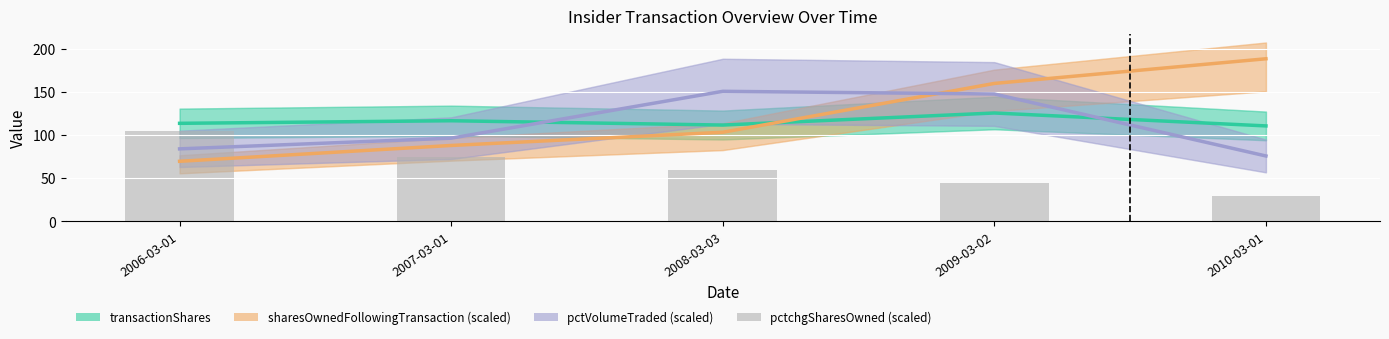

What is the minimum value shown in the chart?

30.0